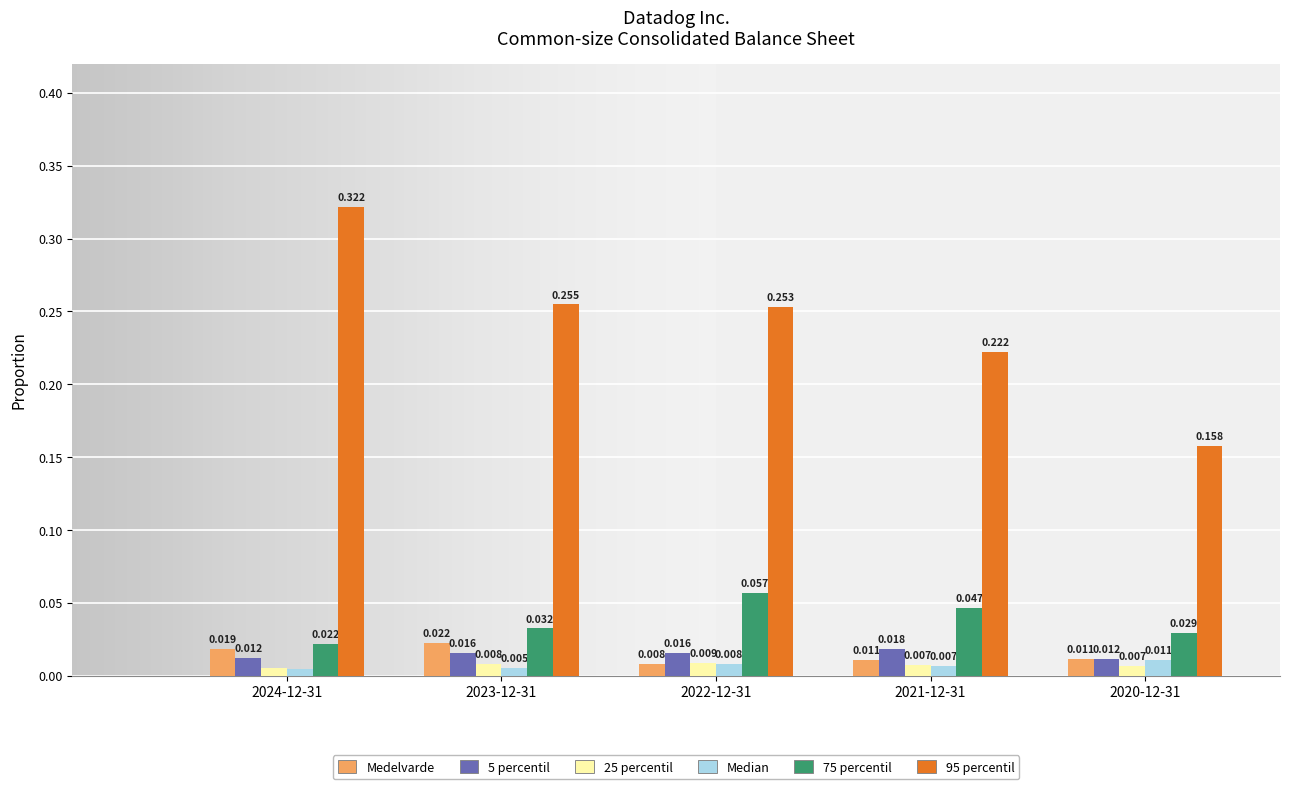

Is the value of 25 percentil at 2020-12-31 greater than the value of 75 percentil at 2024-12-31?

No